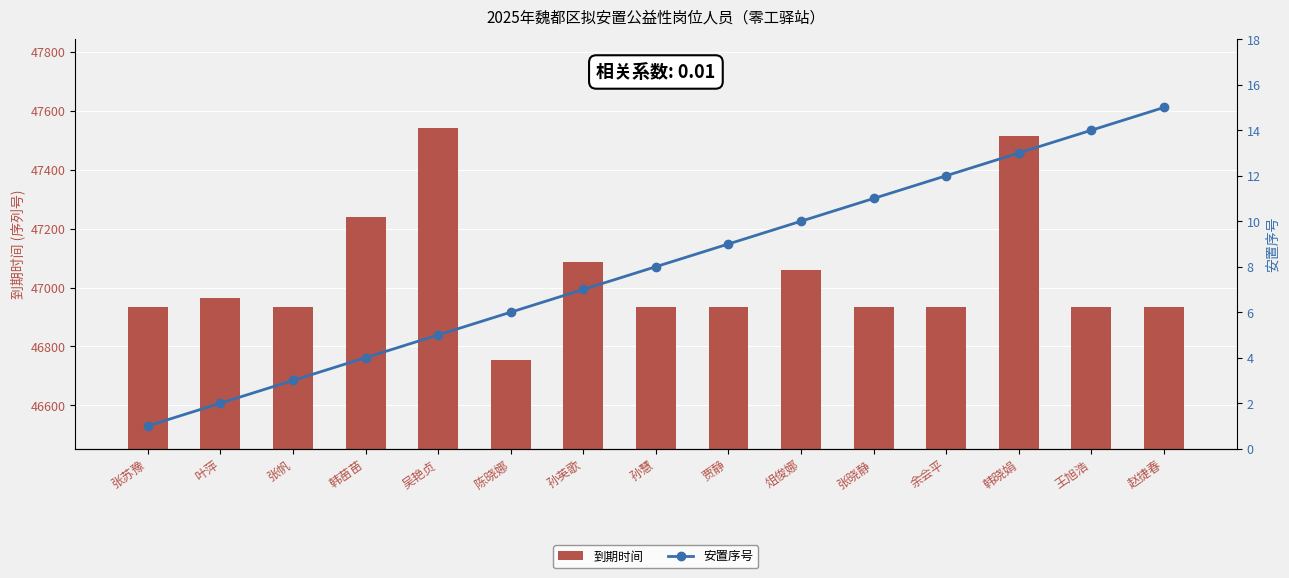

What is the value of the 安置序号 bar at the 15th from the left?

15